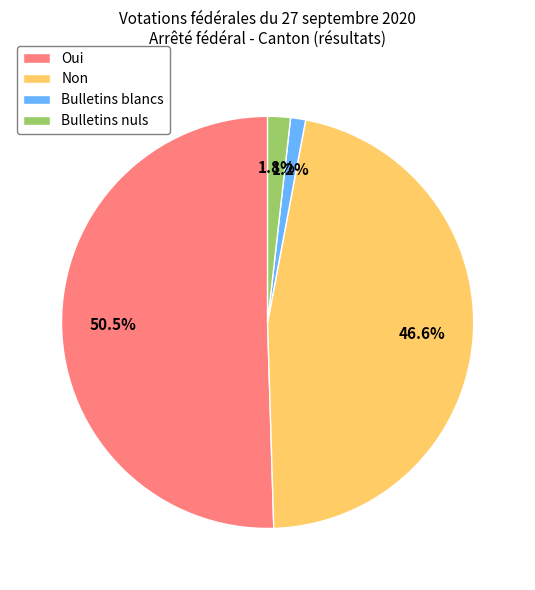

Rank the categories by value from lowest to highest.

Bulletins blancs, Bulletins nuls, Non, Oui